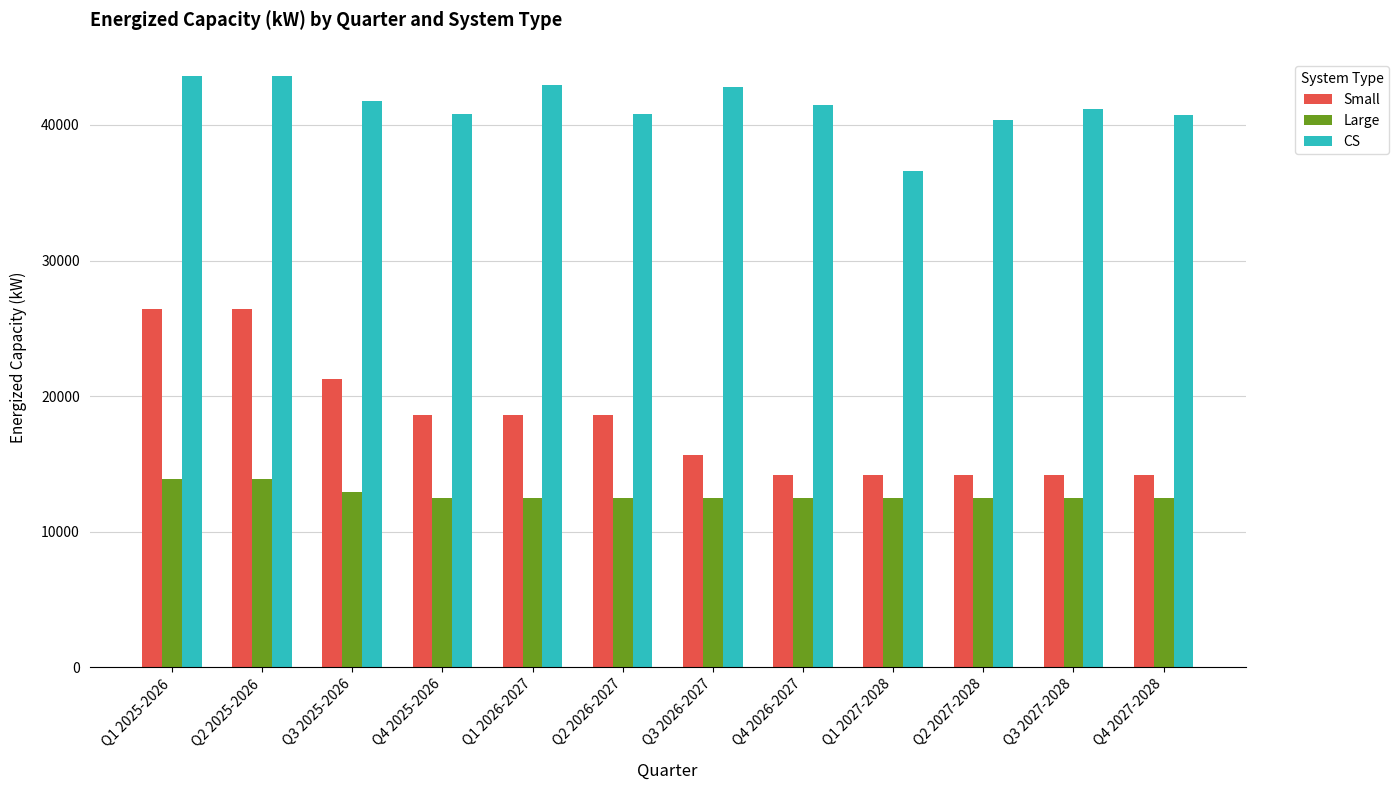

At Q3 2027-2028, list the series in order from smallest to largest.

Large, Small, CS